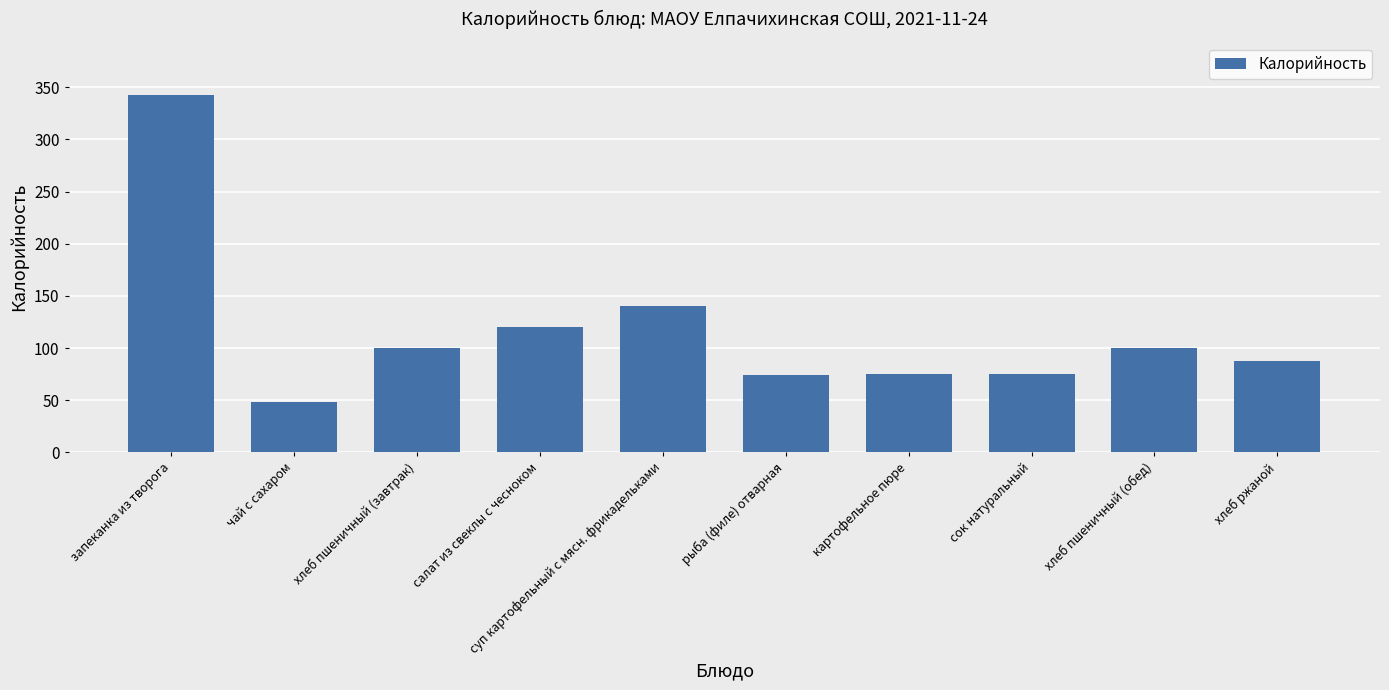

True or false: the data shows 162.3 at запеканка из творога.

False